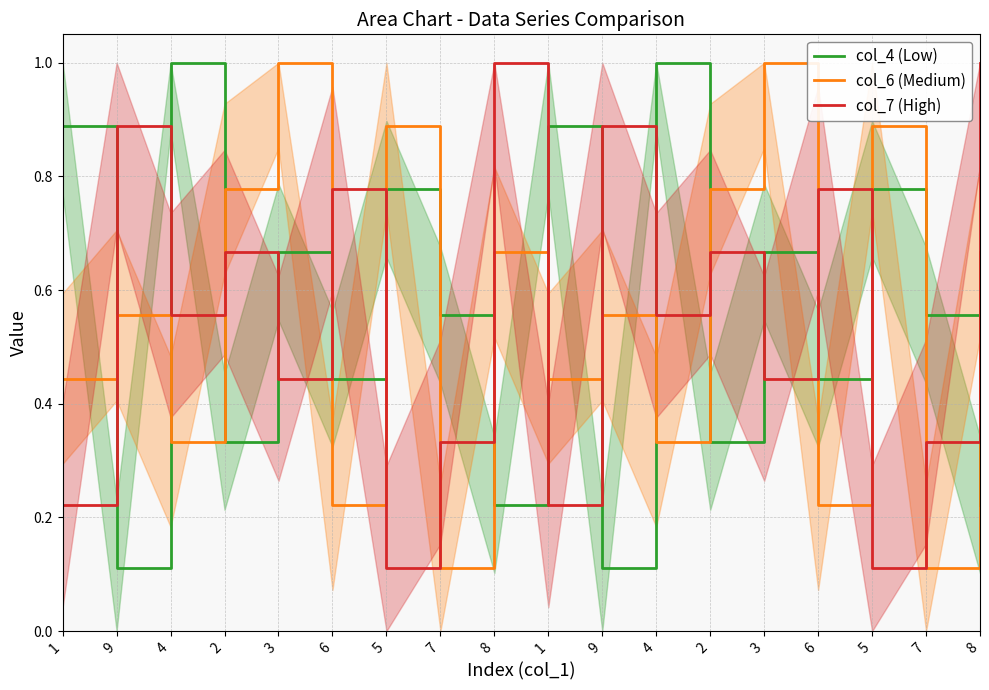

Reading right to left, extract all data points from this chart.

col_4 (Low): 0.2	0.6	0.8	0.4	0.7	0.3	1.0	0.1	0.9	0.2	0.6	0.8	0.4	0.7	0.3	1.0	0.1	0.9
col_6 (Medium): 0.7	0.1	0.9	0.2	1.0	0.8	0.3	0.6	0.4	0.7	0.1	0.9	0.2	1.0	0.8	0.3	0.6	0.4
col_7 (High): 1.0	0.3	0.1	0.8	0.4	0.7	0.6	0.9	0.2	1.0	0.3	0.1	0.8	0.4	0.7	0.6	0.9	0.2